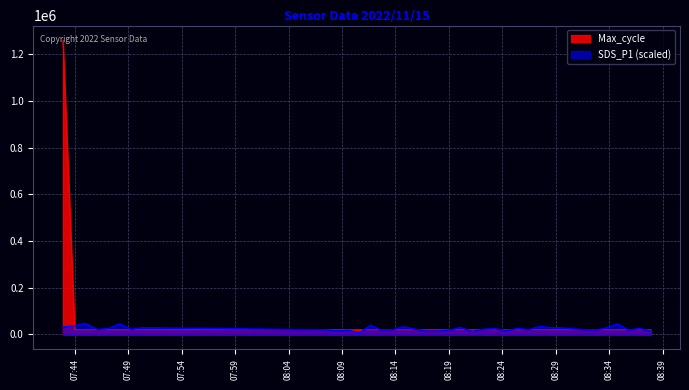

Which label corresponds to the largest value in the chart?

2022/11/15 07:42:53